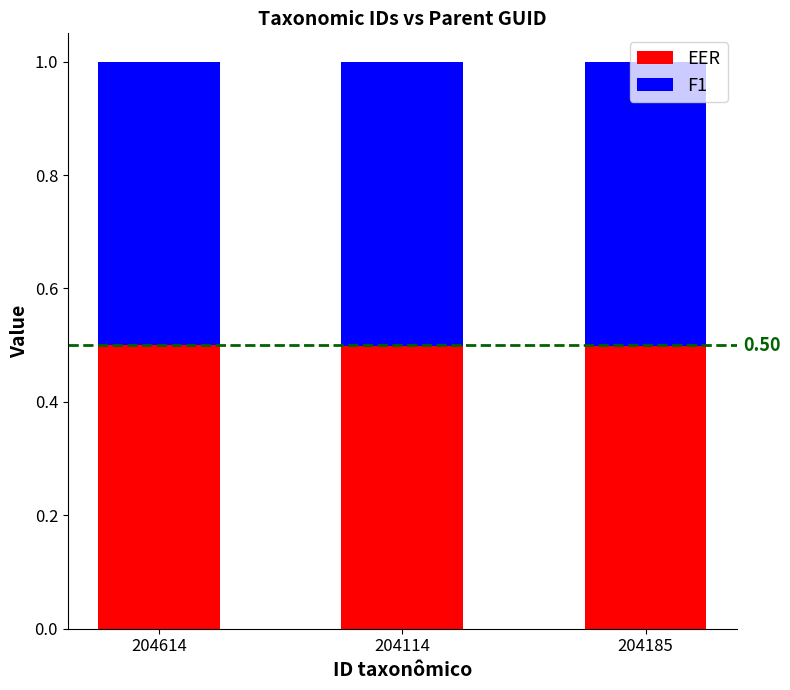

What is the sum of the EER values at 204114 and 204614?

1.0